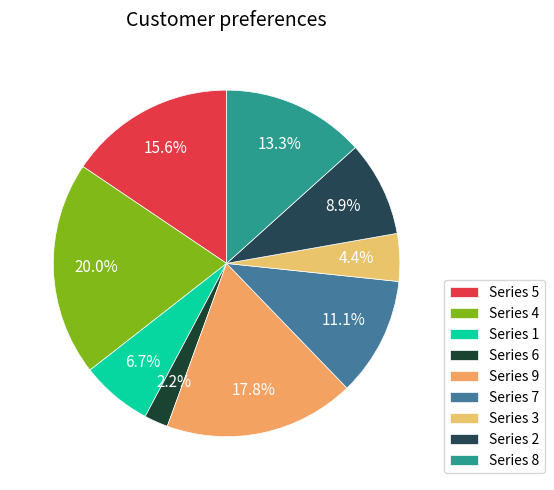

Count the number of slices in the pie.

9